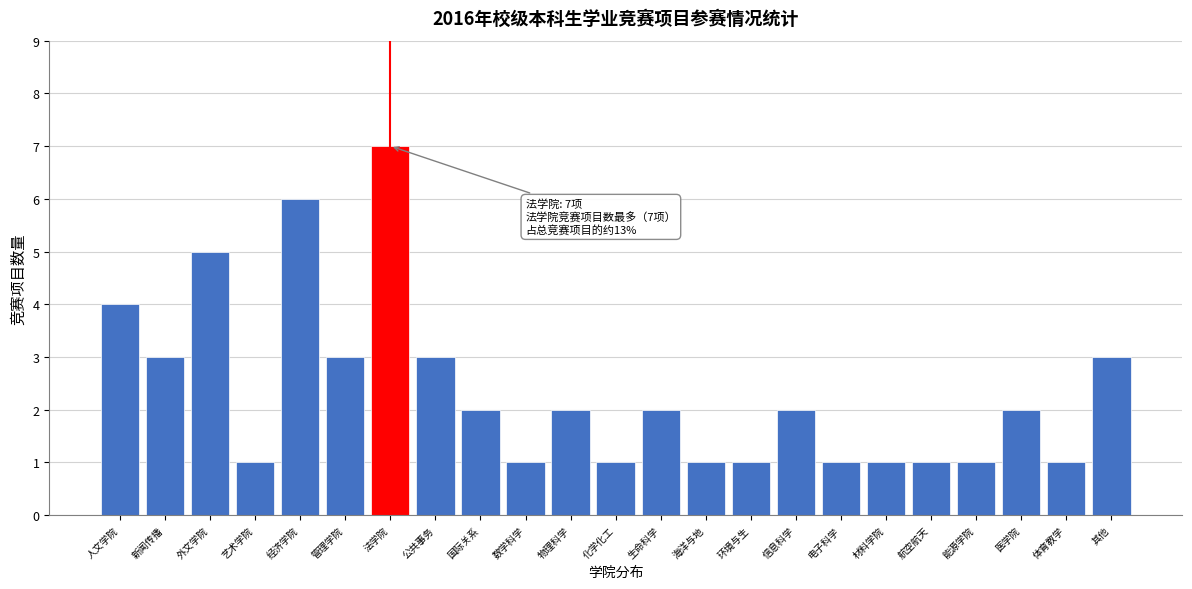

Reading left to right, list all the values displayed in this chart.

人文学院=4	新闻传播=3	外文学院=5	艺术学院=1	经济学院=6	管理学院=3	法学院=7	公共事务=3	国际关系=2	数学科学=1	物理科学=2	化学化工=1	生命科学=2	海洋与地=1	环境与生=1	信息科学=2	电子科学=1	材料学院=1	航空航天=1	能源学院=1	医学院=2	体育教学=1	其他=3